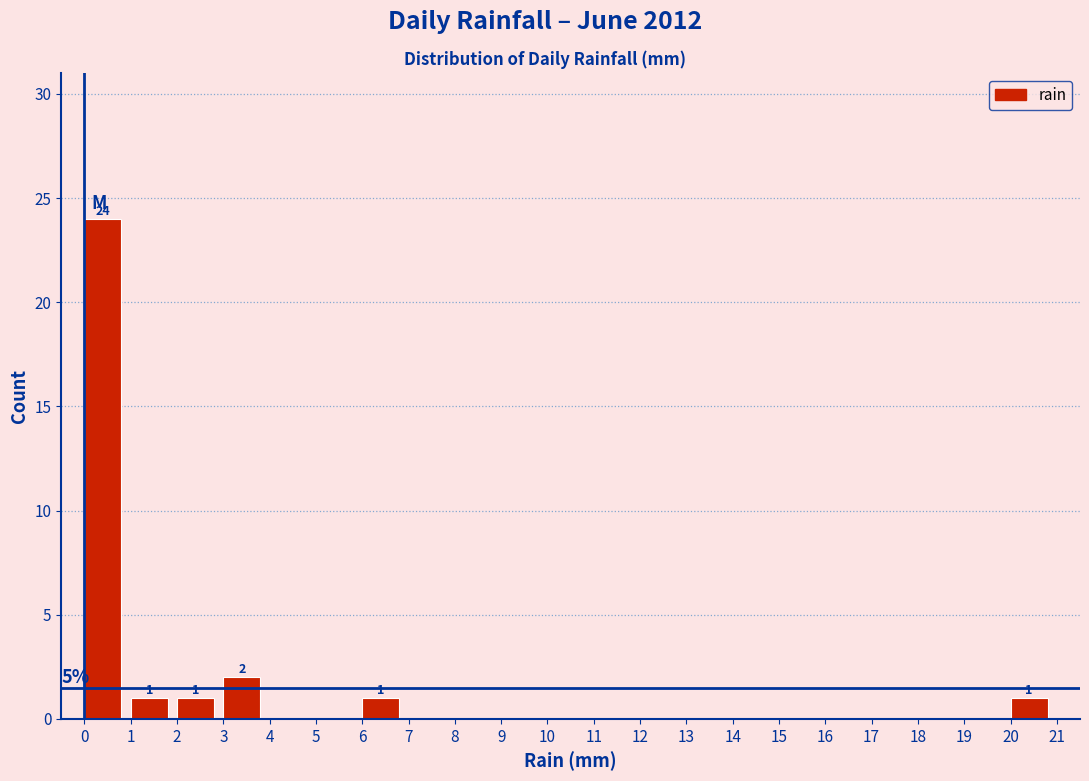

Over which range of the x-axis is the bar tallest?

0 to 1